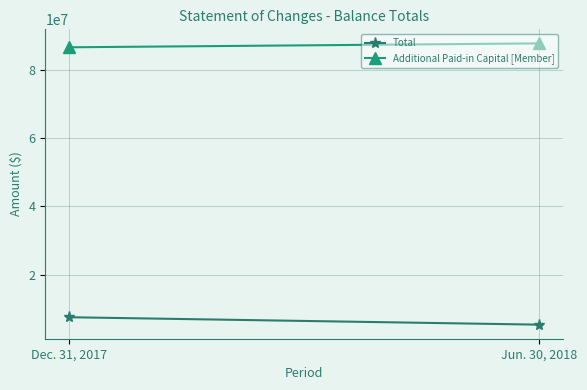

How many data points in Additional Paid-in Capital [Member] are less than 87832358?

1